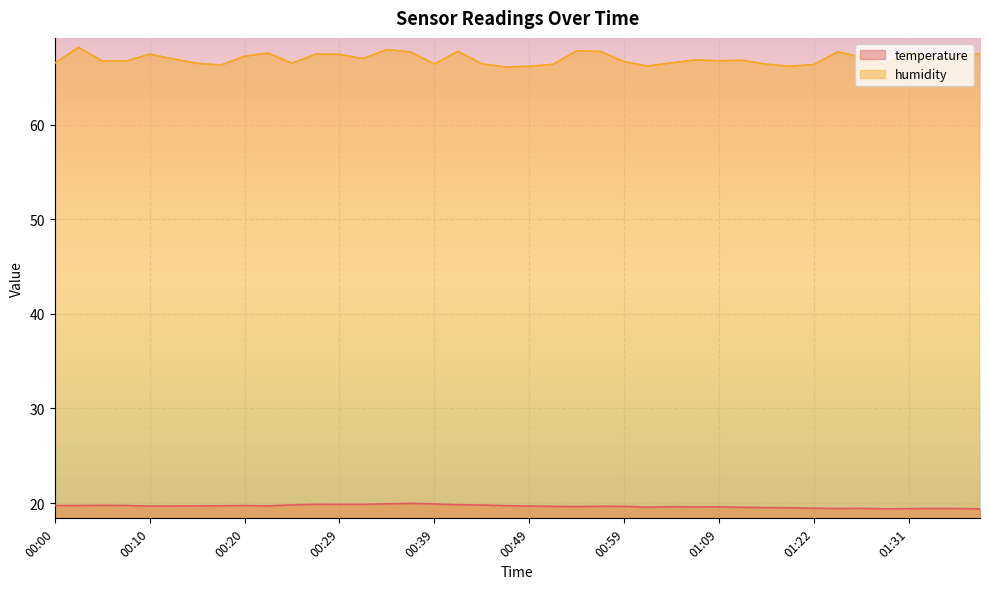

What is the smallest value displayed?

19.4